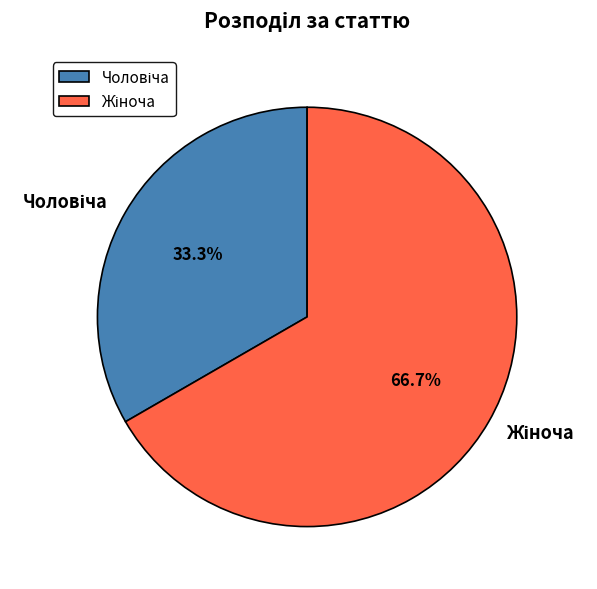

Count the number of slices in the pie.

2